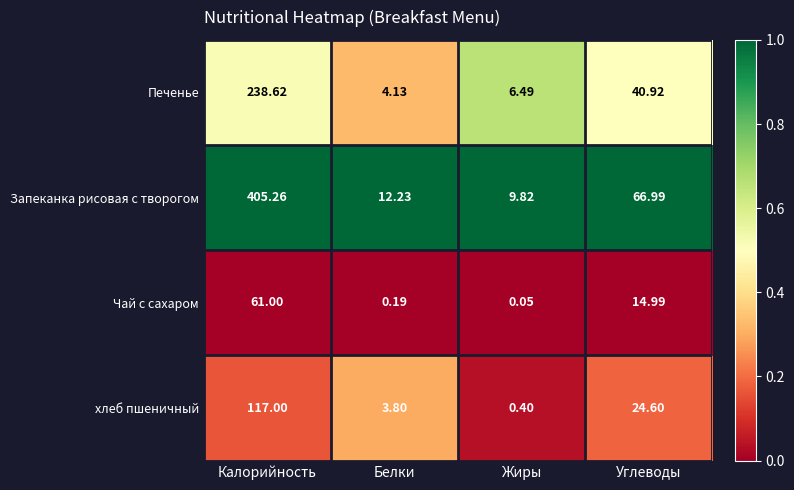

Where is хлеб пшеничный nearest to the value 58?

Углеводы